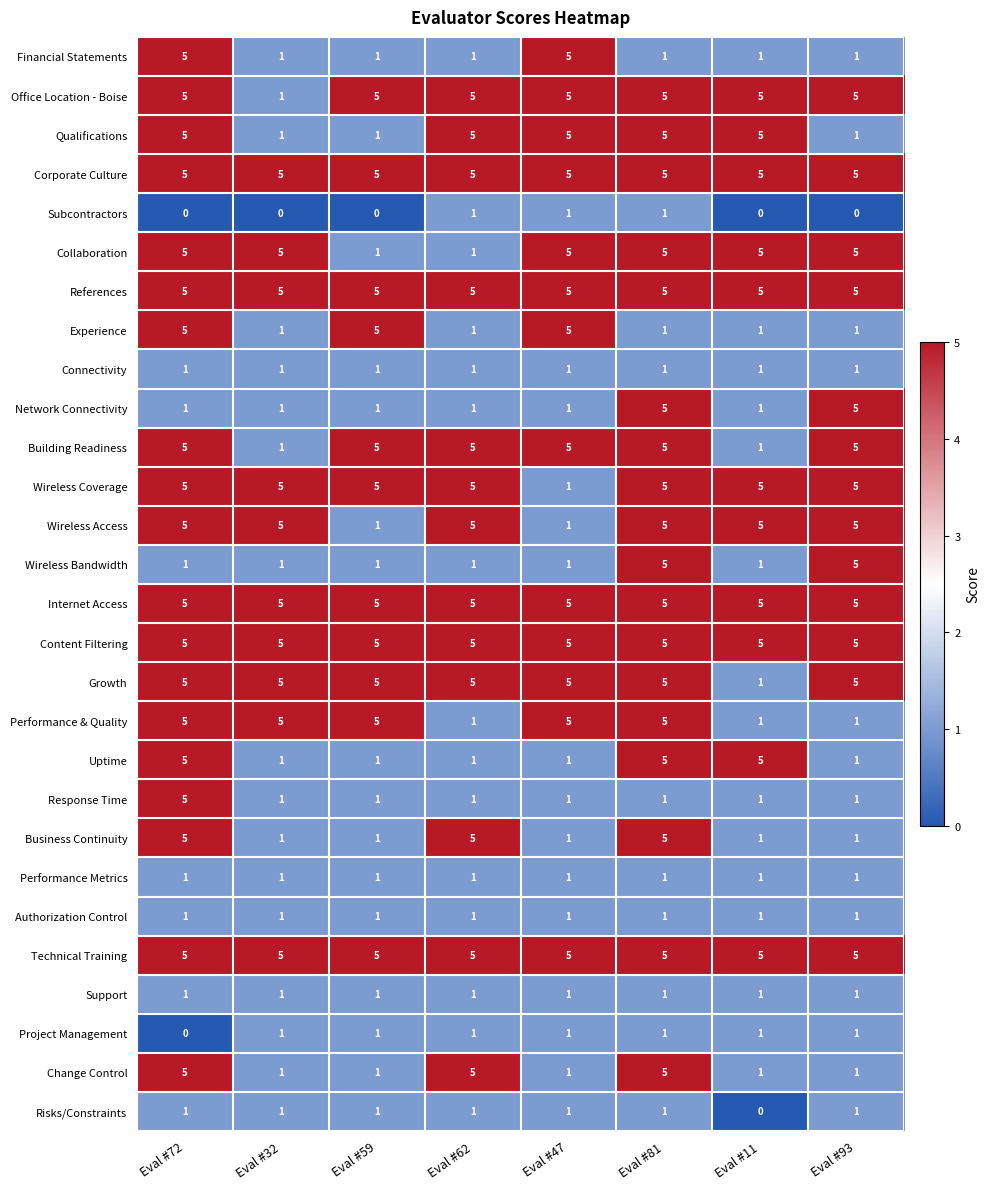

Is the value of Wireless Coverage at Eval #11 greater than the value of Project Management at Eval #62?

Yes